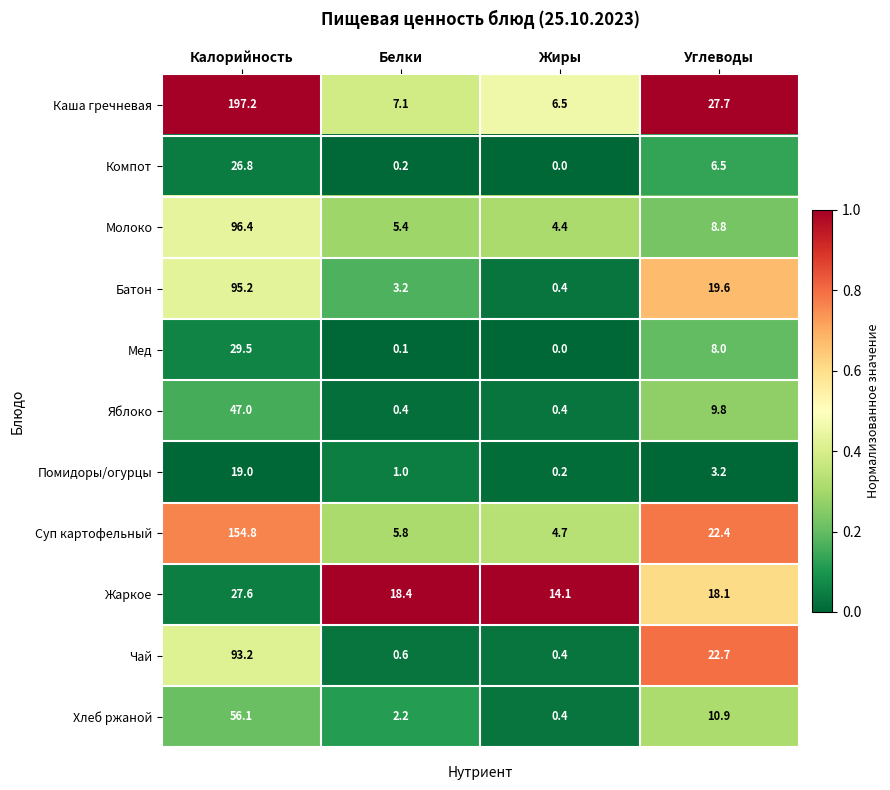

What is the average value of the Жаркое series?

19.6